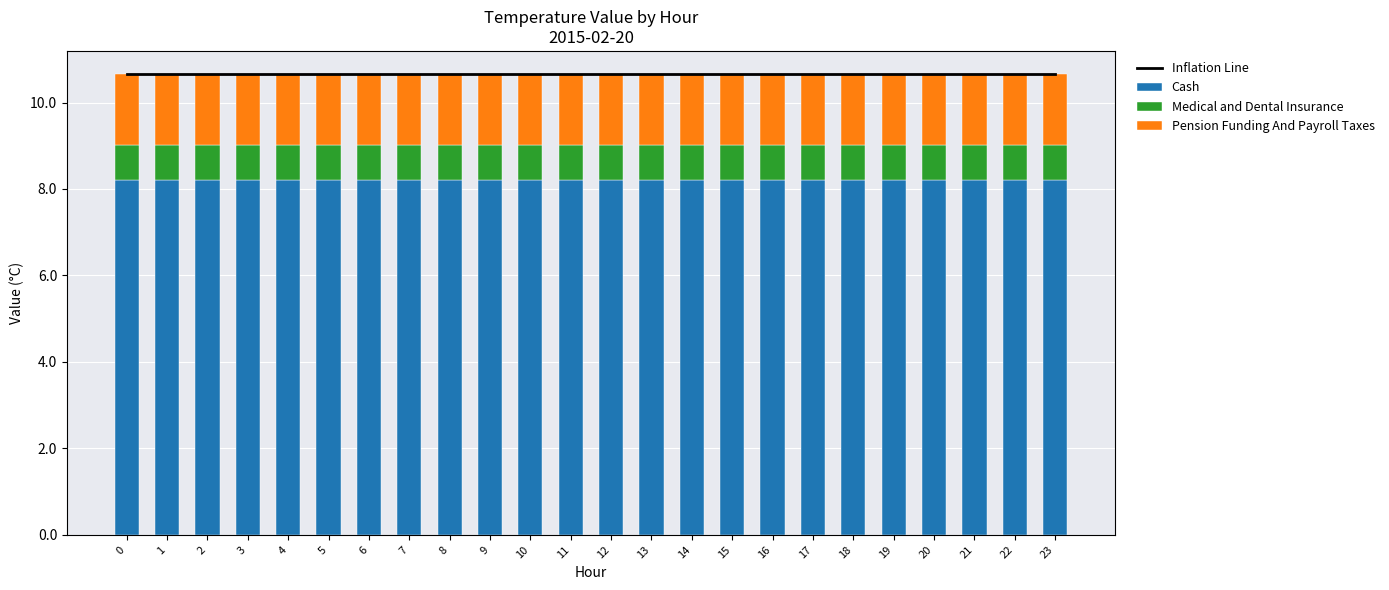

What is the value of the Inflation Line bar at the 5th from the left?

10.7